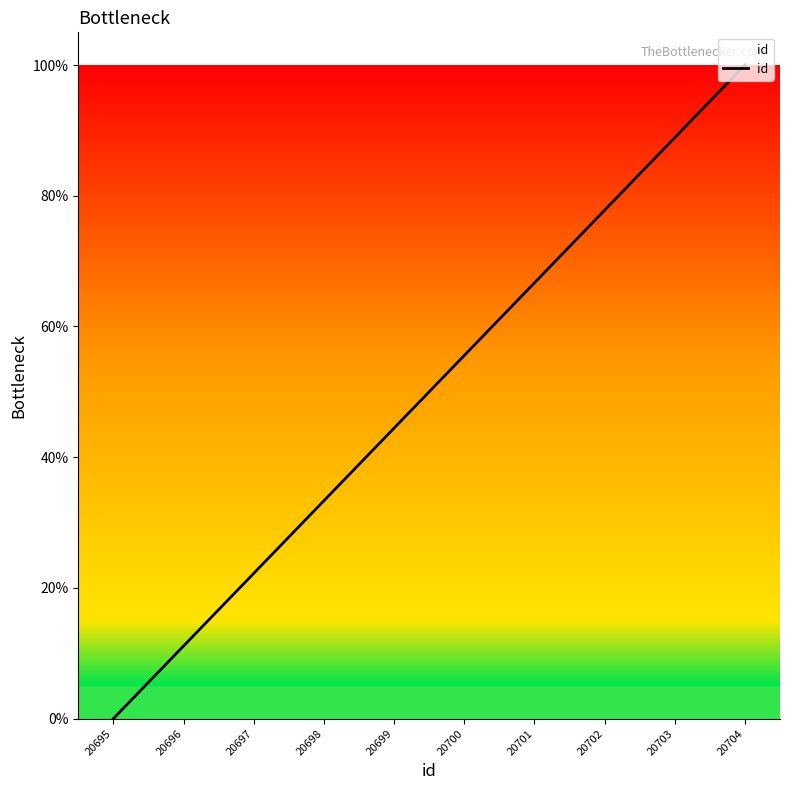

List the labels in order of value, smallest first.

20695, 20696, 20697, 20698, 20699, 20700, 20701, 20702, 20703, 20704